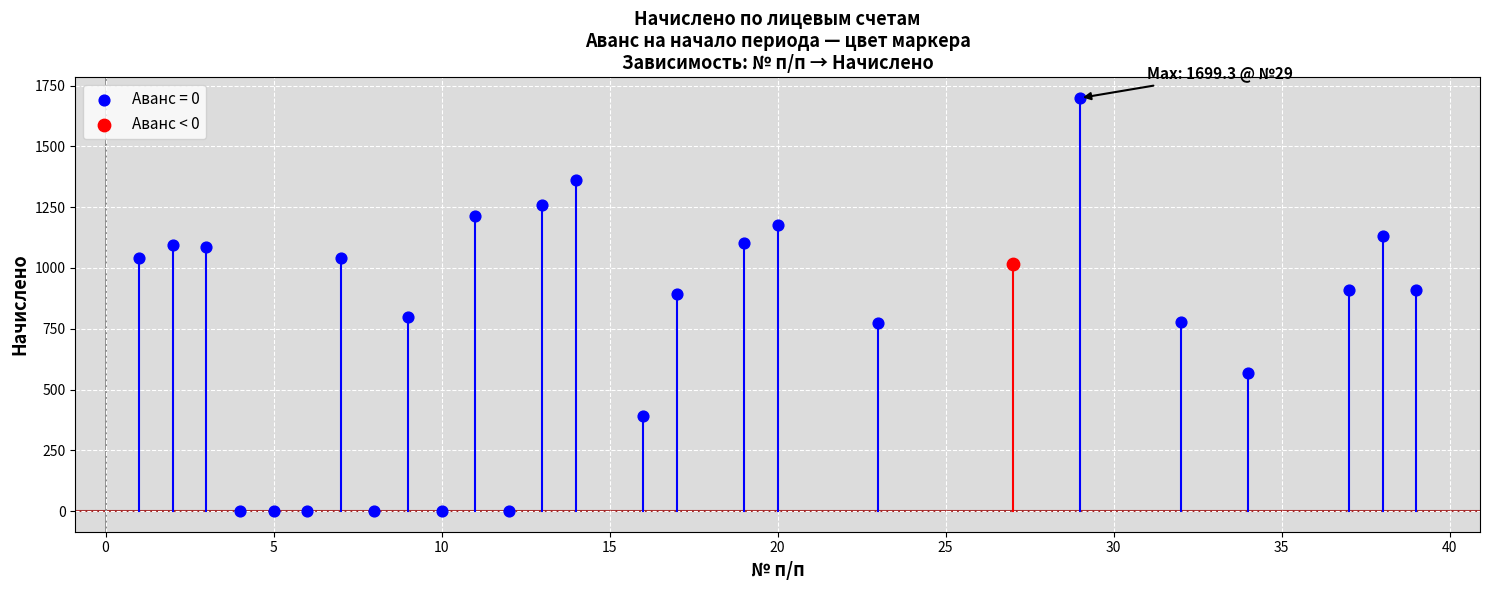

What are all the series names shown in the legend?

Аванс = 0, Аванс < 0